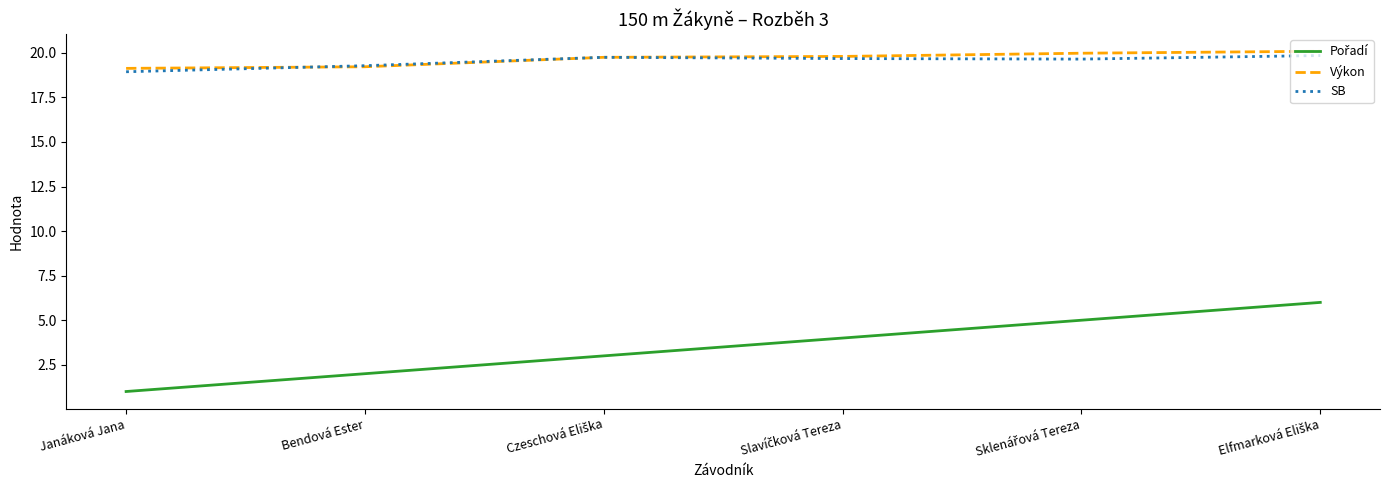

Is it true that SB equals 19.3 at Bendová Ester?

True